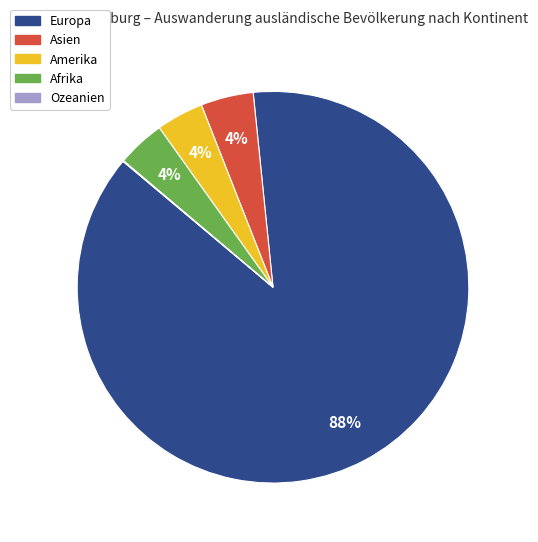

Is it true that Asien is 4% of the pie?

True